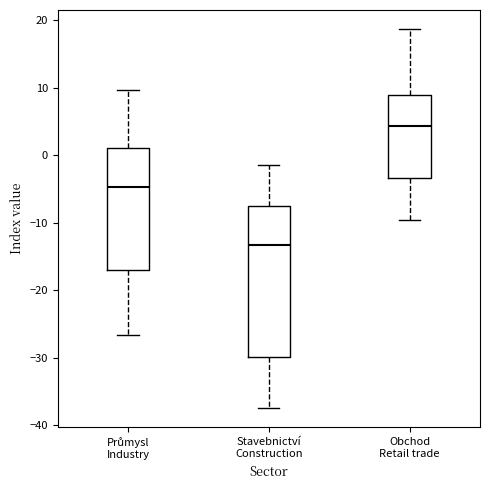

Reading left to right, transcribe this box plot: for each box, give where its median line is, the range the box spans, and where its two whiskers end, as read against the y-axis. The values are not printed on the chart, so give them approximately, as read against the axis.

Průmysl Industry: median -5, box -17 to 1, whiskers -27 to 10
Stavebnictví Construction: median -13, box -30 to -7, whiskers -37 to -1
Obchod Retail trade: median 4, box -3 to 9, whiskers -10 to 19